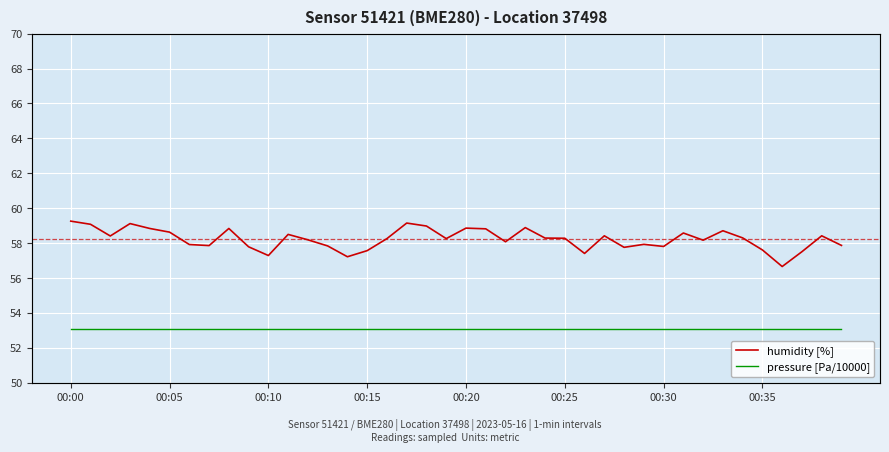

Is it true that pressure [Pa/10000] equals 1.3 at 33?

False